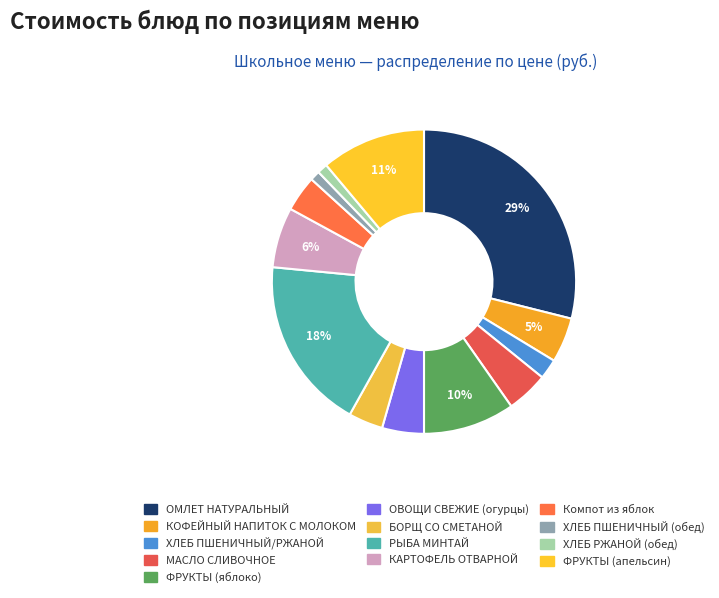

Is there a majority slice in this chart?

No